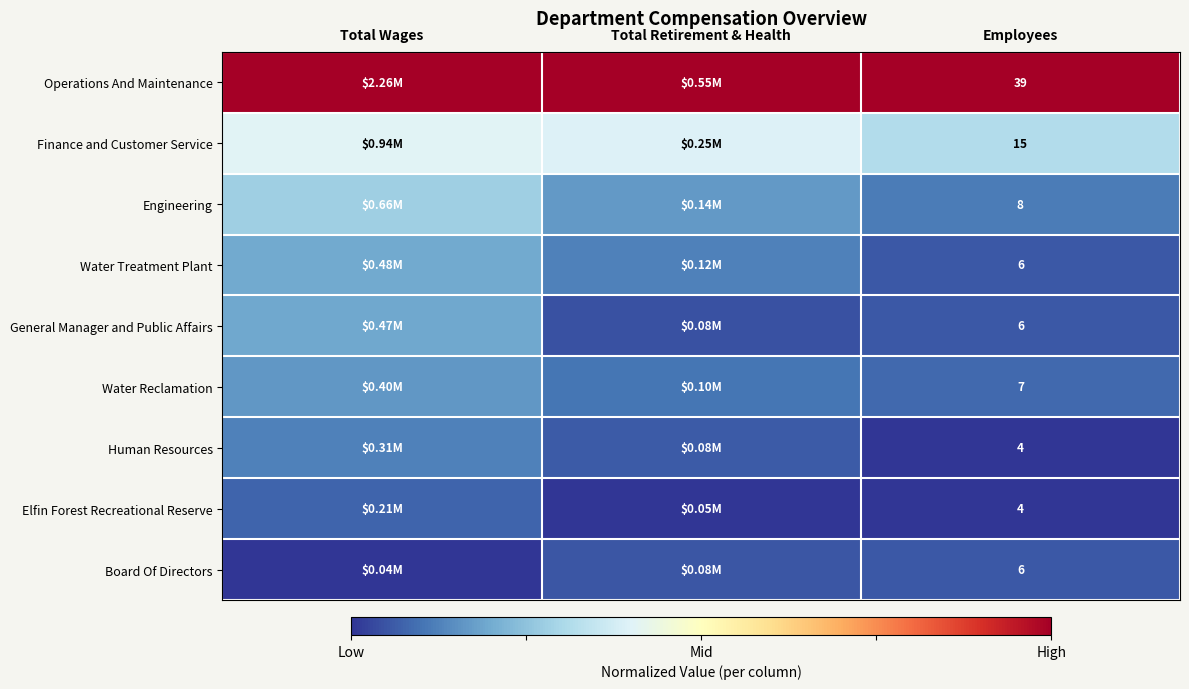

What is the total value across all series at Employees?

95.0